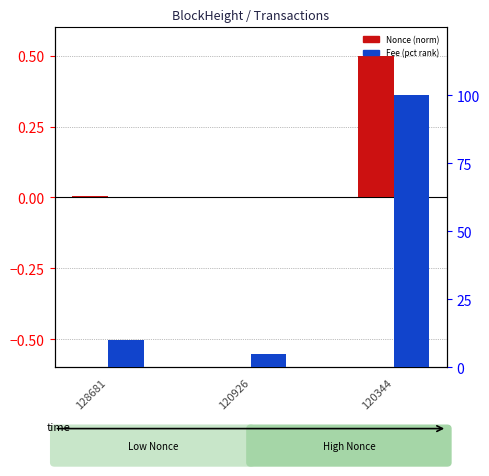

Is the value of Fee (pct) at 120926 greater than the value of Nonce (norm) at 128681?

Yes